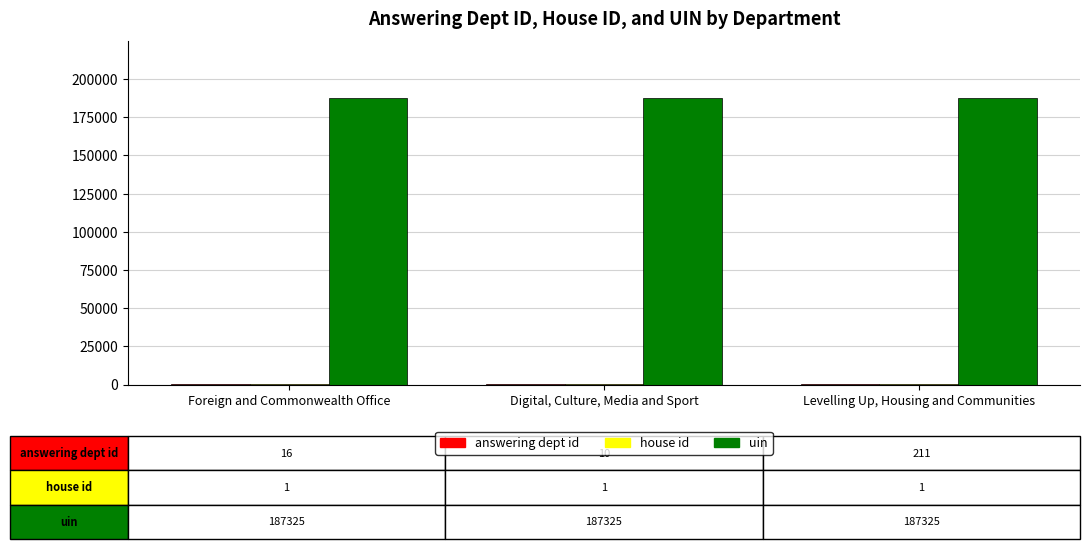

The value of uin at Levelling Up, Housing and Communities is 187325. True or false?

True